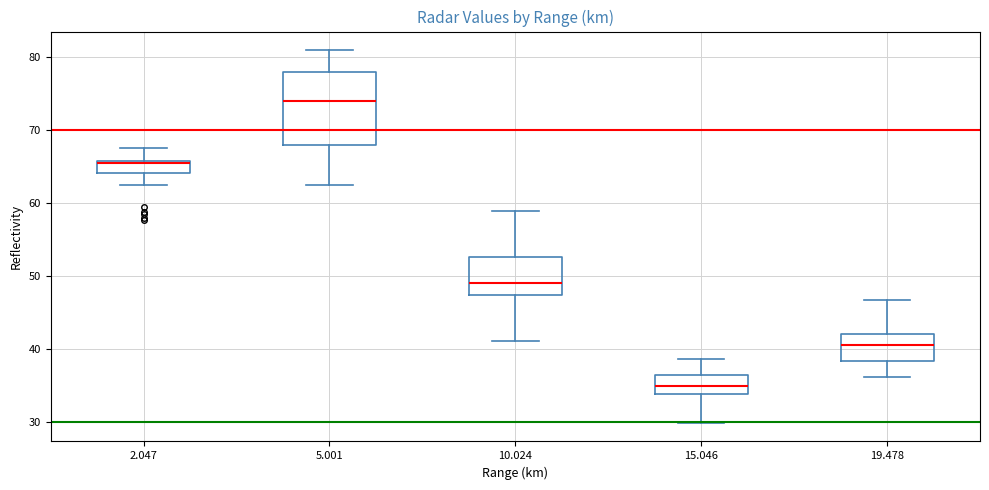

Reading left to right, read every box against the y-axis: the position of its median line, the range the box covers, and the ends of its whiskers. The values are not printed on the chart, so give them approximately, as read against the axis.

2.047: median 66, box 64 to 66, whiskers 63 to 68
5.001: median 74, box 68 to 78, whiskers 62 to 81
10.024: median 49, box 47 to 53, whiskers 41 to 59
15.046: median 35, box 34 to 37, whiskers 30 to 39
19.478: median 41, box 38 to 42, whiskers 36 to 47